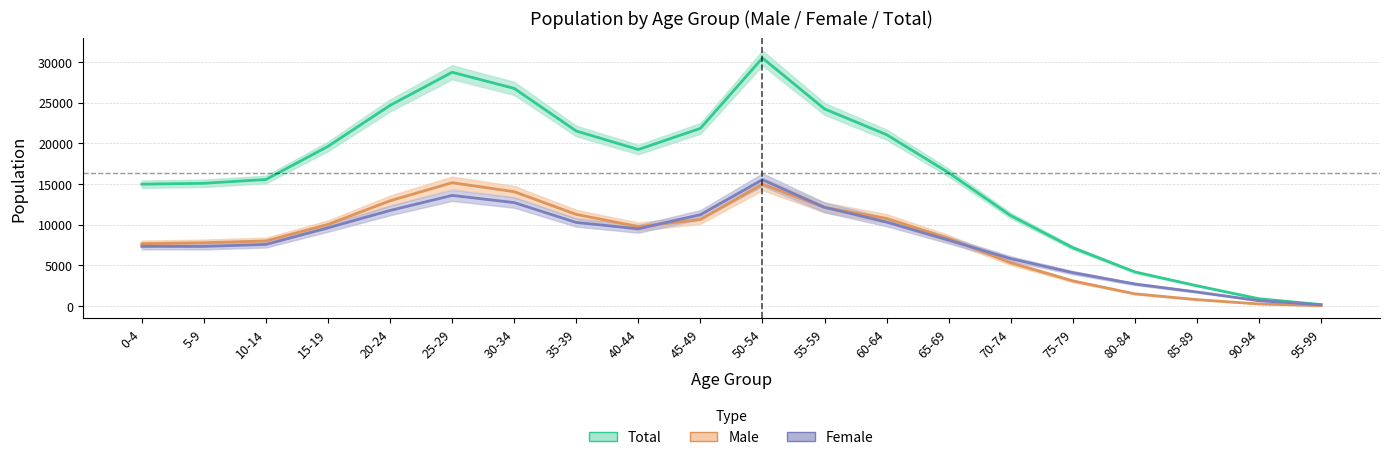

Read the Female value at 85-89, to the nearest 10.

1710